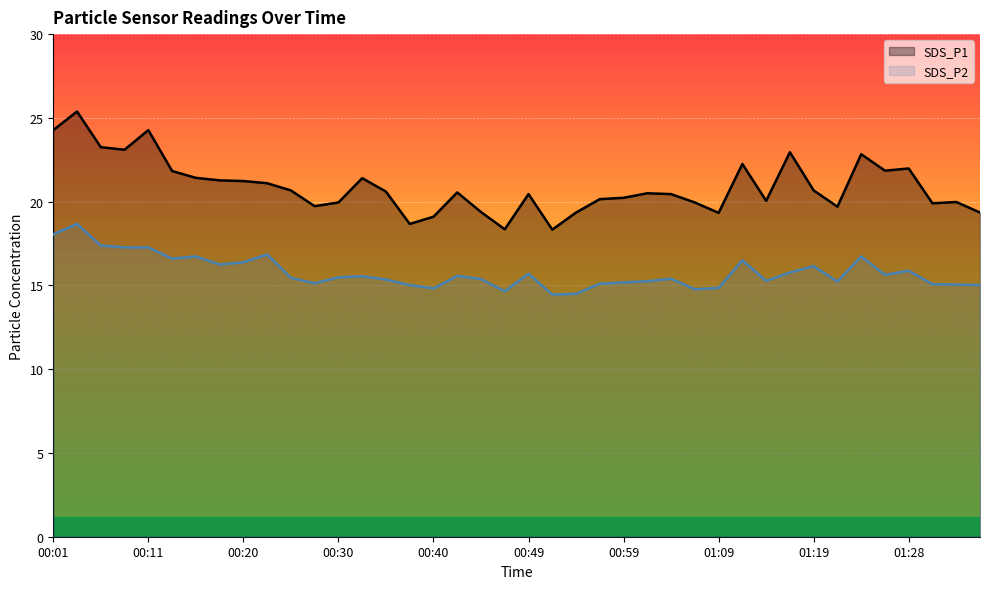

The SDS_P2 series shows 7.8 at 26. True or false?

False